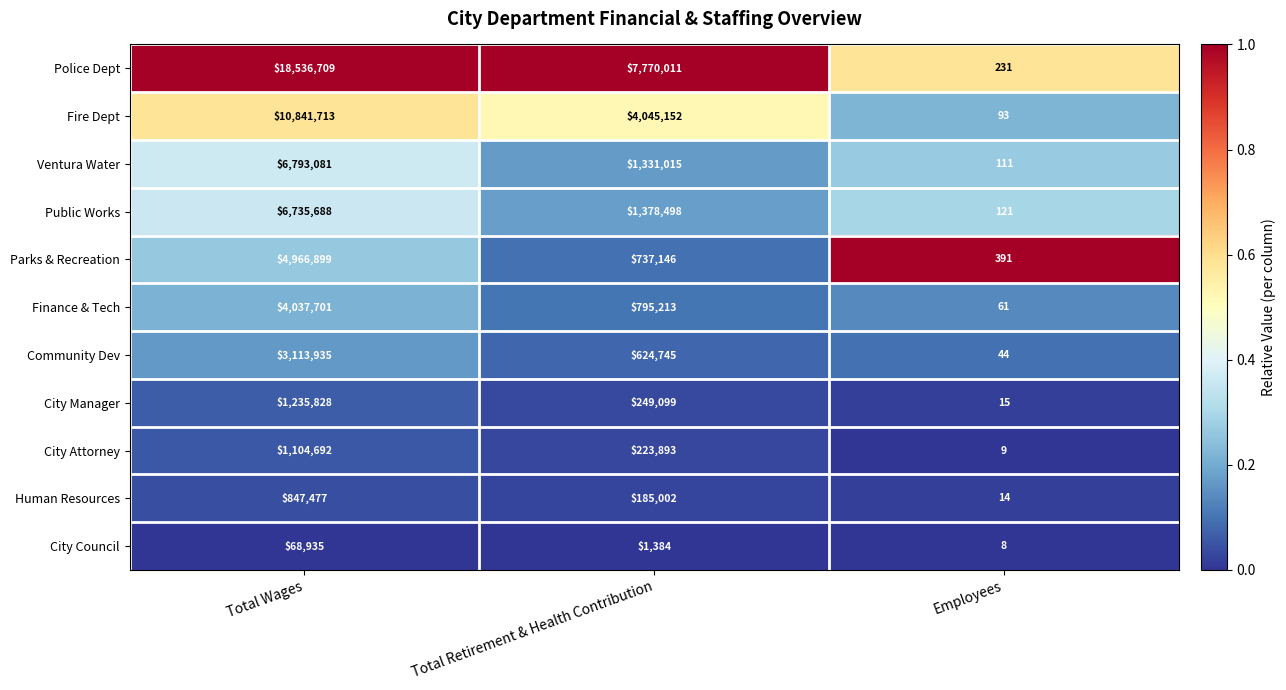

The City Attorney series shows 9 at Employees. True or false?

True